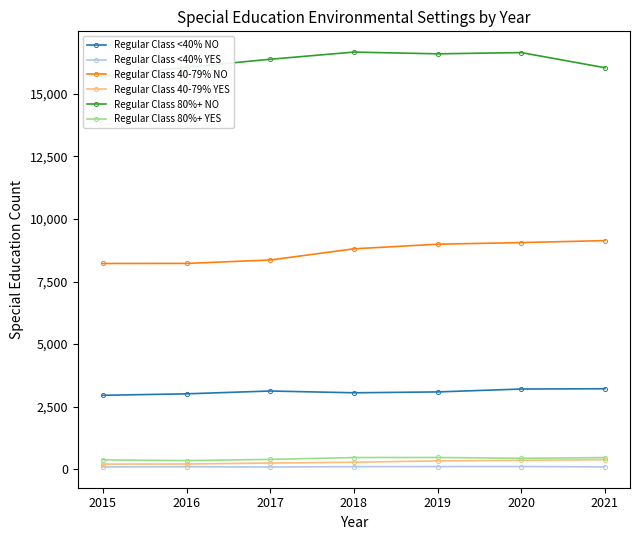

Reading right to left, list all the values displayed in this chart.

Regular Class <40% NO: 3216	3205	3089	3055	3126	3013	2955
Regular Class <40% YES: 93	108	106	103	90	98	93
Regular Class 40-79% NO: 9136	9057	8992	8808	8361	8225	8222
Regular Class 40-79% YES: 383	356	333	280	248	208	205
Regular Class 80%+ NO: 16045	16650	16600	16670	16383	16064	15700
Regular Class 80%+ YES: 465	436	470	467	394	345	374